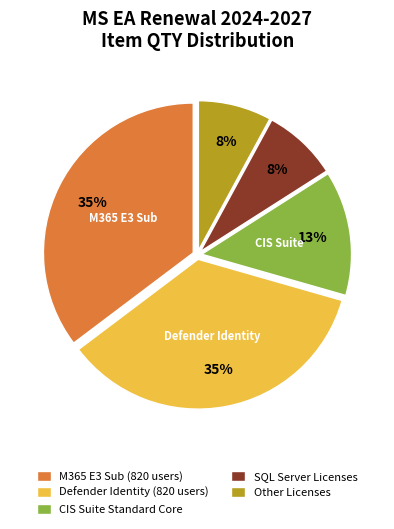

The SQL Server Licenses slice represents 20% of the pie. True or false?

False